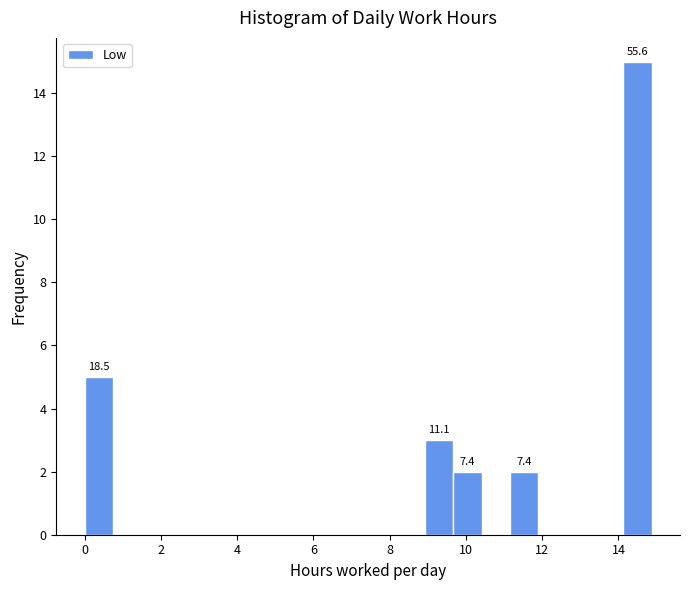

Read against the x-axis, roughly where is the centre of the tallest bar?

14.4